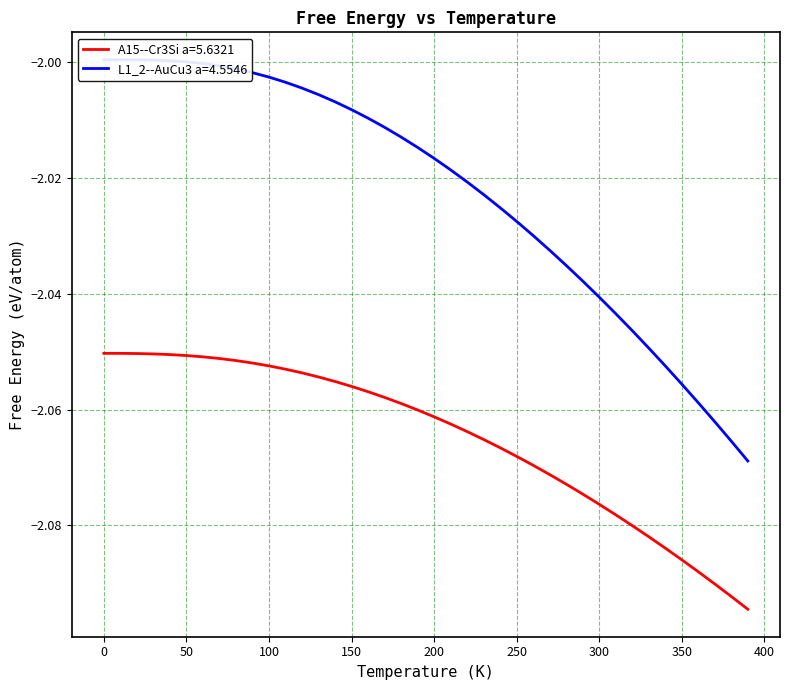

What is the sum of all A15--Cr3Si a=5.6321 values?

-82.6